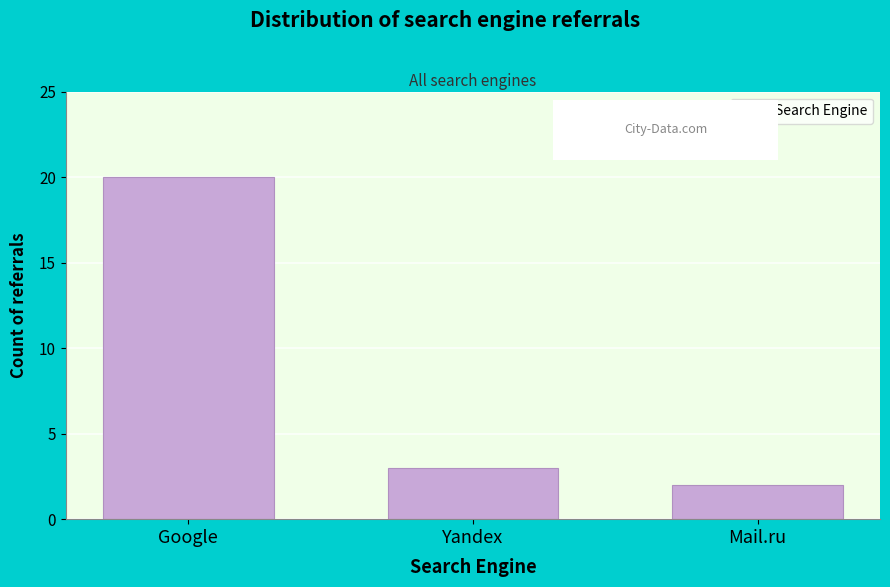

Reading left to right, transcribe all the data shown in this chart.

Google=20	Yandex=3	Mail.ru=2